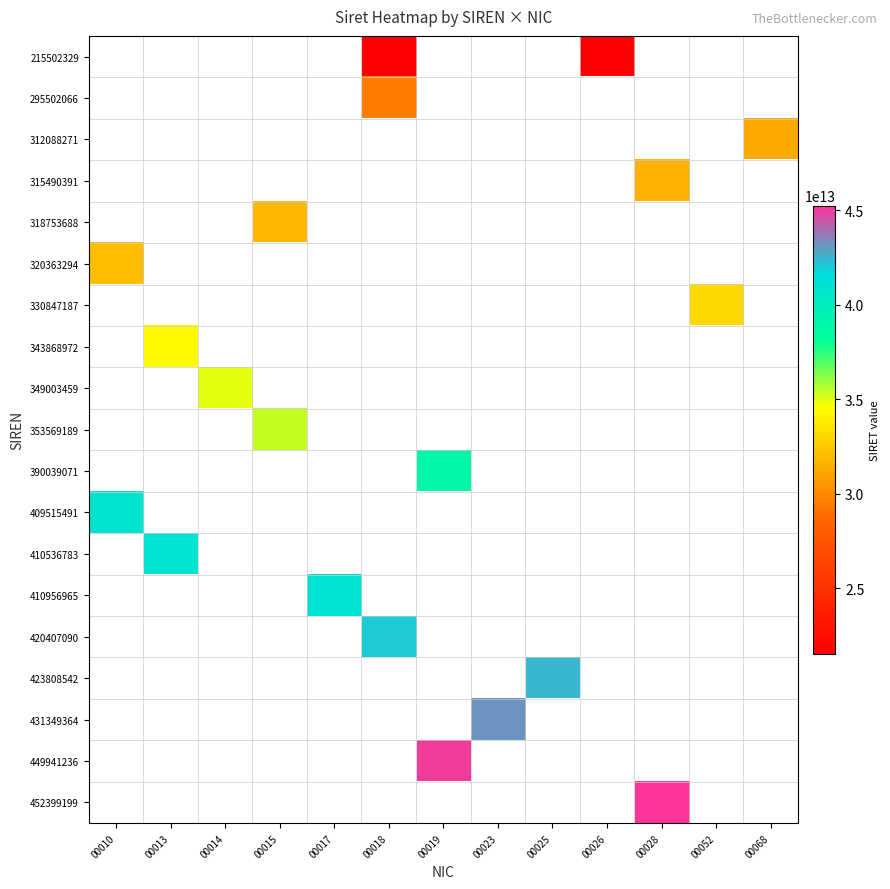

What is the smallest value displayed?

21550232900018.0